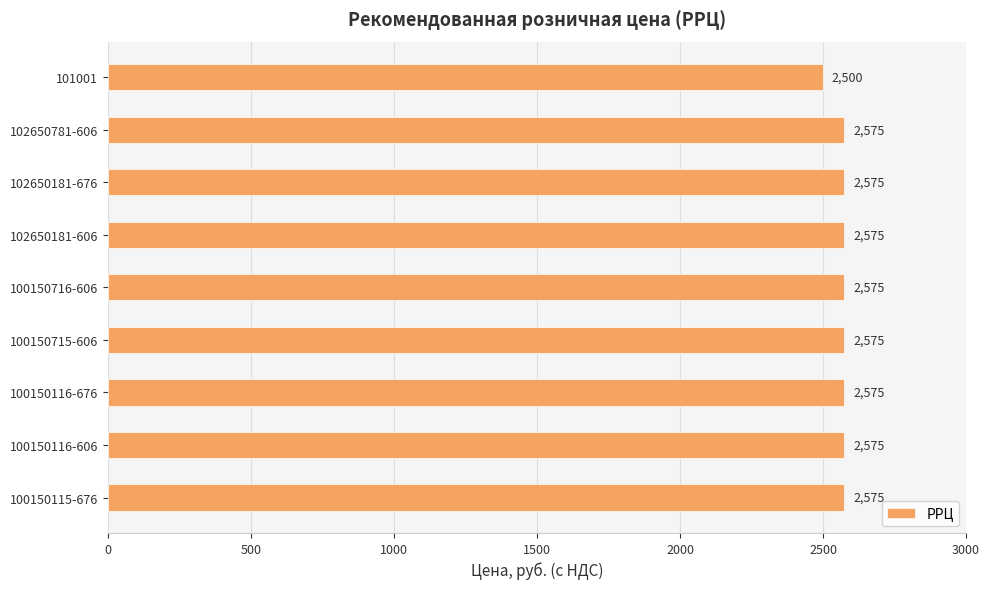

Between 100150116-606 and 101001, which is larger?

100150116-606